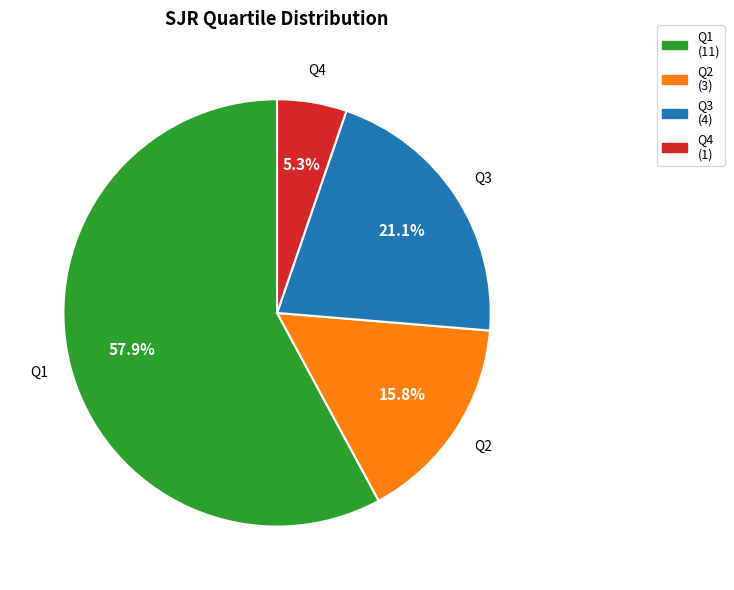

To the nearest percent, what portion does Q4 represent?

5%